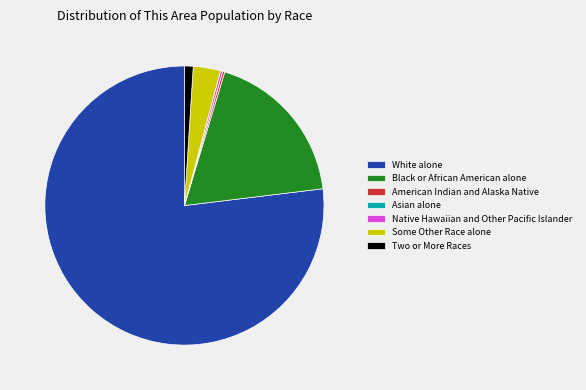

What is the largest slice in the pie chart?

White alone